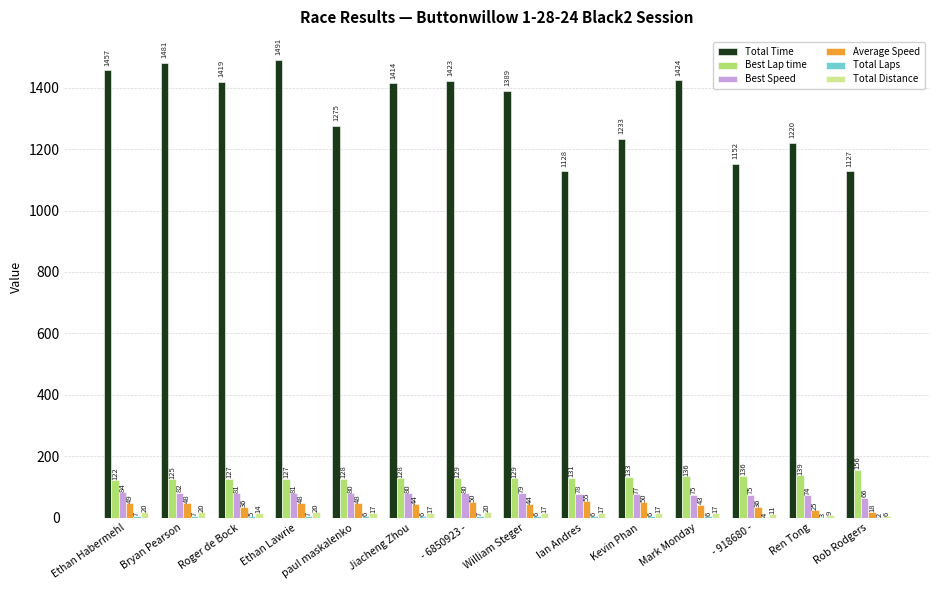

The Total Time series shows 710.6 at - 6850923 -. True or false?

False